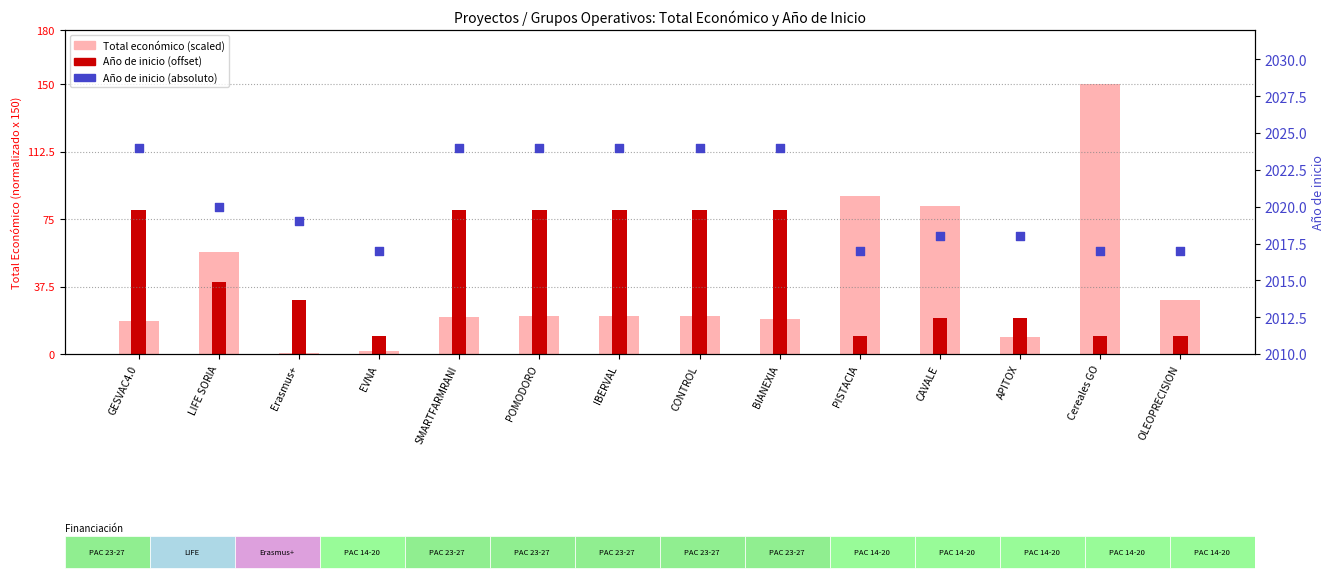

Which series has the largest total across all categories?

Año de inicio (abs)